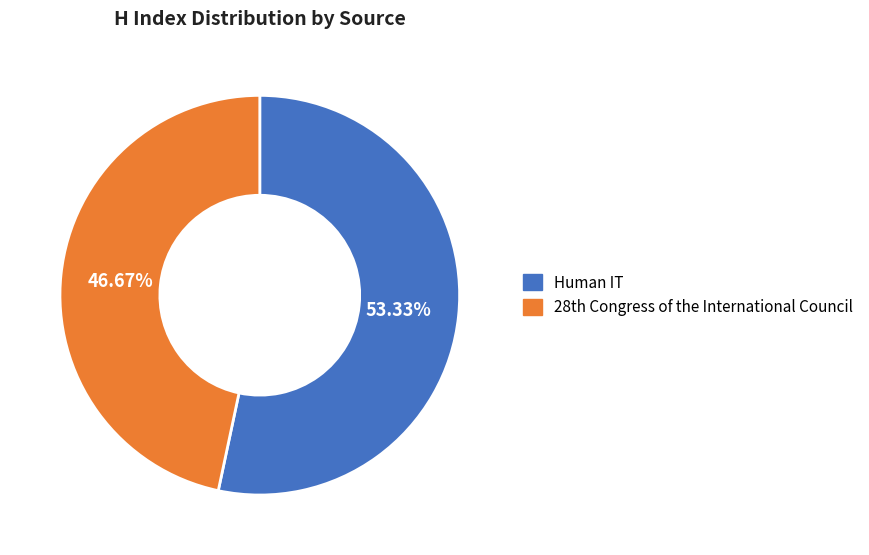

Which category has the smallest portion of the pie?

28th Congress of the International Council